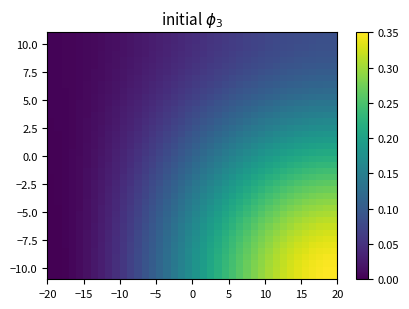

At how many categories does at least one series exceed 0?

40